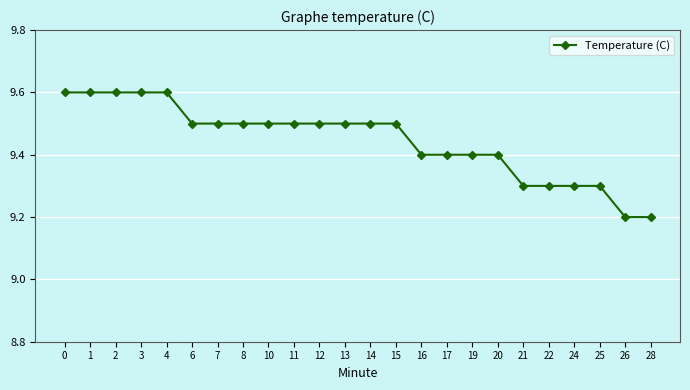

What is the average value?

9.4